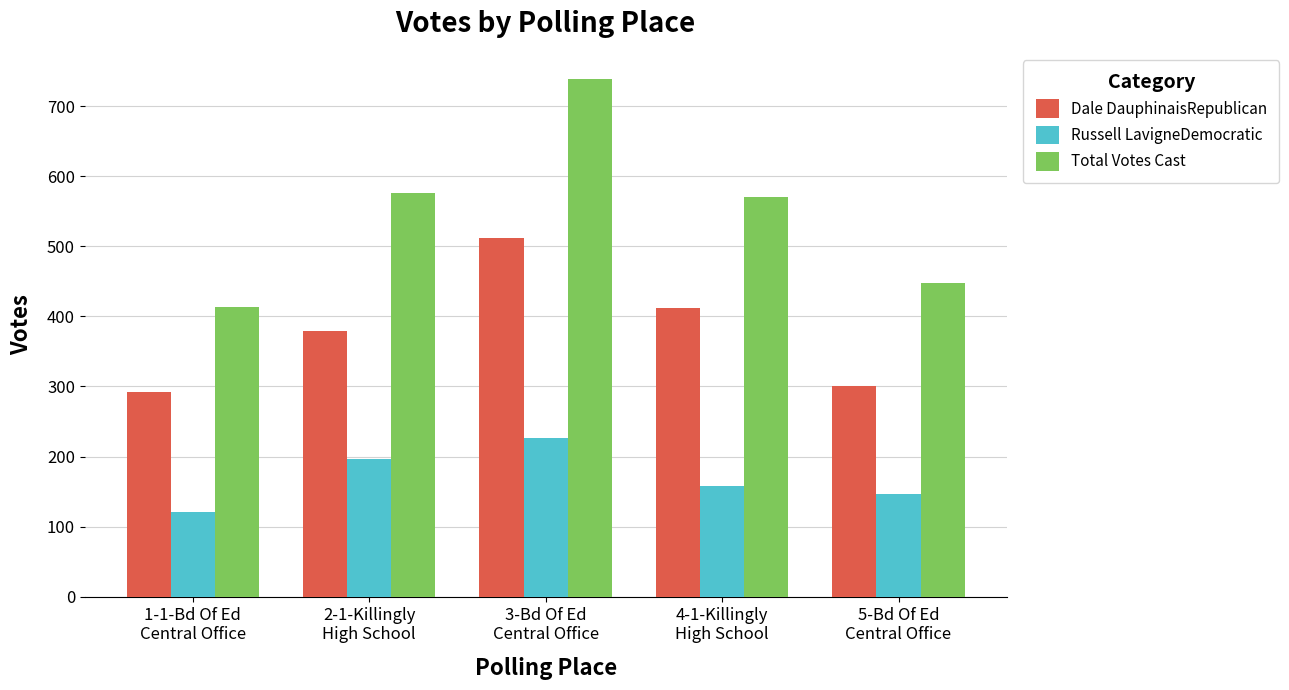

The Russell LavigneDemocratic series shows 197 at 2-1-Killingly
High School. True or false?

True